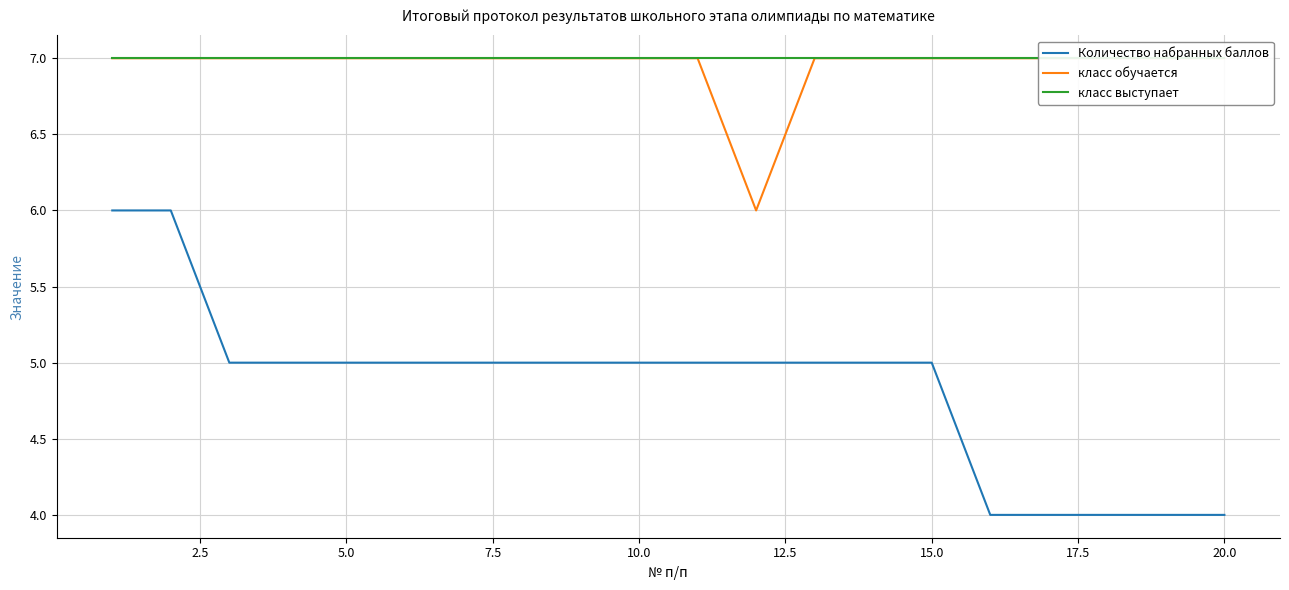

What is the minimum value for Количество набранных баллов?

4